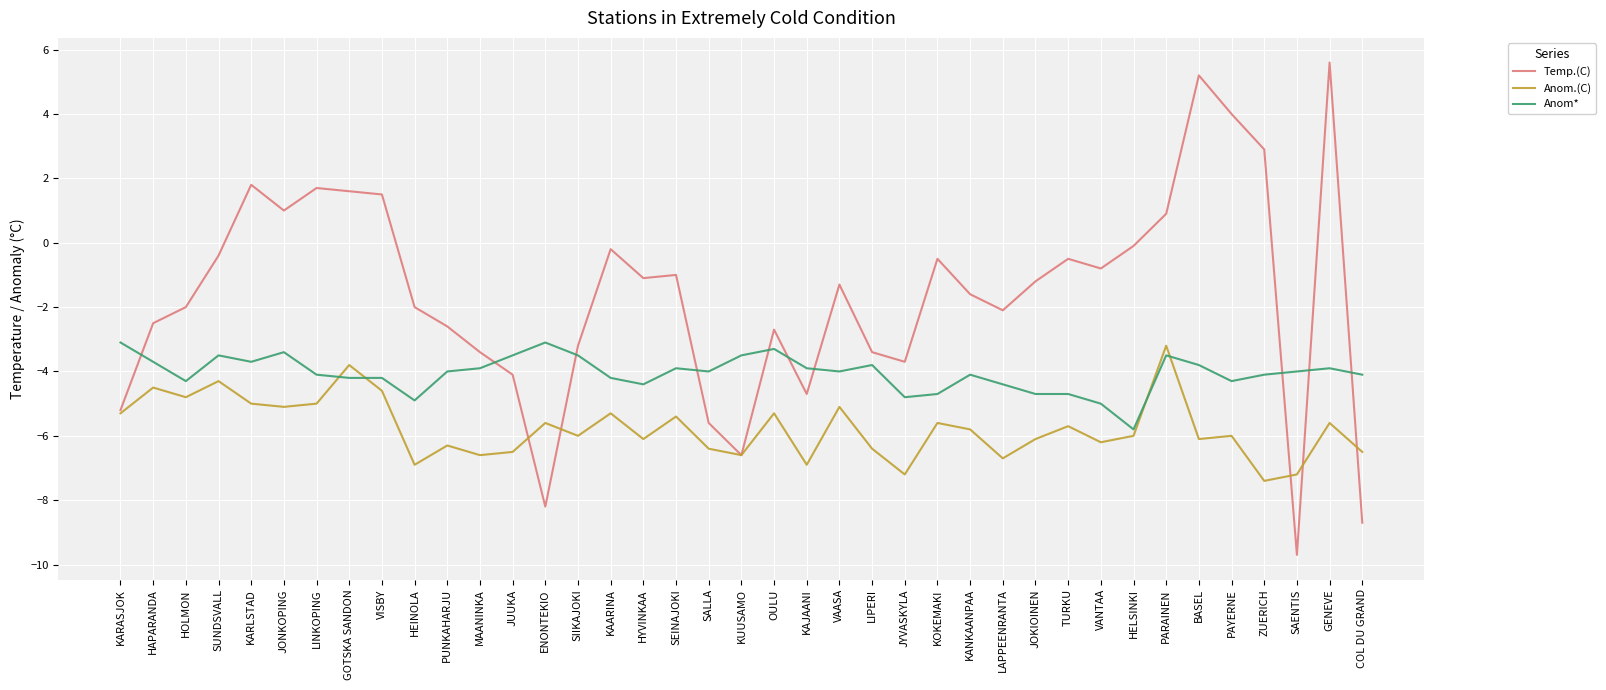

Reading right to left, what are all the values shown in this chart?

Temp.(C): COL DU GRAND=-8.7	GENEVE=5.6	SAENTIS=-9.7	ZUERICH=2.9	PAYERNE=4.0	BASEL=5.2	PARAINEN=0.9	HELSINKI=-0.1	VANTAA=-0.8	TURKU=-0.5	JOKIOINEN=-1.2	LAPPEENRANTA=-2.1	KANKAANPAA=-1.6	KOKEMAKI=-0.5	JYVASKYLA=-3.7	LIPERI=-3.4	VAASA=-1.3	KAJAANI=-4.7	OULU=-2.7	KUUSAMO=-6.6	SALLA=-5.6	SEINAJOKI=-1.0	HYVINKAA=-1.1	KAARINA=-0.2	SIIKAJOKI=-3.2	ENONTEKIO=-8.2	JUUKA=-4.1	MAANINKA=-3.4	PUNKAHARJU=-2.6	HEINOLA=-2.0	VISBY=1.5	GOTSKA SANDON=1.6	LINKOPING=1.7	JONKOPING=1.0	KARLSTAD=1.8	SUNDSVALL=-0.4	HOLMON=-2.0	HAPARANDA=-2.5	KARASJOK=-5.2
Anom.(C): COL DU GRAND=-6.5	GENEVE=-5.6	SAENTIS=-7.2	ZUERICH=-7.4	PAYERNE=-6.0	BASEL=-6.1	PARAINEN=-3.2	HELSINKI=-6.0	VANTAA=-6.2	TURKU=-5.7	JOKIOINEN=-6.1	LAPPEENRANTA=-6.7	KANKAANPAA=-5.8	KOKEMAKI=-5.6	JYVASKYLA=-7.2	LIPERI=-6.4	VAASA=-5.1	KAJAANI=-6.9	OULU=-5.3	KUUSAMO=-6.6	SALLA=-6.4	SEINAJOKI=-5.4	HYVINKAA=-6.1	KAARINA=-5.3	SIIKAJOKI=-6.0	ENONTEKIO=-5.6	JUUKA=-6.5	MAANINKA=-6.6	PUNKAHARJU=-6.3	HEINOLA=-6.9	VISBY=-4.6	GOTSKA SANDON=-3.8	LINKOPING=-5.0	JONKOPING=-5.1	KARLSTAD=-5.0	SUNDSVALL=-4.3	HOLMON=-4.8	HAPARANDA=-4.5	KARASJOK=-5.3
Anom*: COL DU GRAND=-4.1	GENEVE=-3.9	SAENTIS=-4.0	ZUERICH=-4.1	PAYERNE=-4.3	BASEL=-3.8	PARAINEN=-3.5	HELSINKI=-5.8	VANTAA=-5.0	TURKU=-4.7	JOKIOINEN=-4.7	LAPPEENRANTA=-4.4	KANKAANPAA=-4.1	KOKEMAKI=-4.7	JYVASKYLA=-4.8	LIPERI=-3.8	VAASA=-4.0	KAJAANI=-3.9	OULU=-3.3	KUUSAMO=-3.5	SALLA=-4.0	SEINAJOKI=-3.9	HYVINKAA=-4.4	KAARINA=-4.2	SIIKAJOKI=-3.5	ENONTEKIO=-3.1	JUUKA=-3.5	MAANINKA=-3.9	PUNKAHARJU=-4.0	HEINOLA=-4.9	VISBY=-4.2	GOTSKA SANDON=-4.2	LINKOPING=-4.1	JONKOPING=-3.4	KARLSTAD=-3.7	SUNDSVALL=-3.5	HOLMON=-4.3	HAPARANDA=-3.7	KARASJOK=-3.1